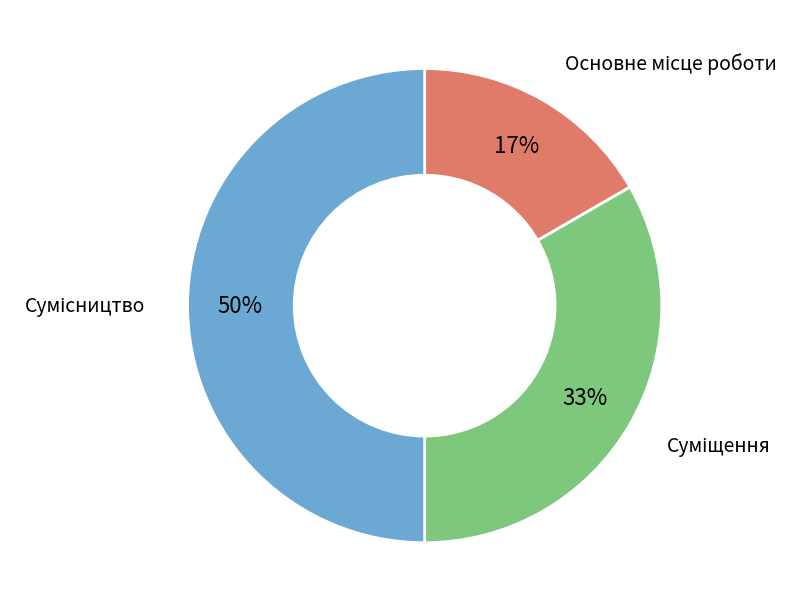

To the nearest percent, what is the average slice percentage?

33%